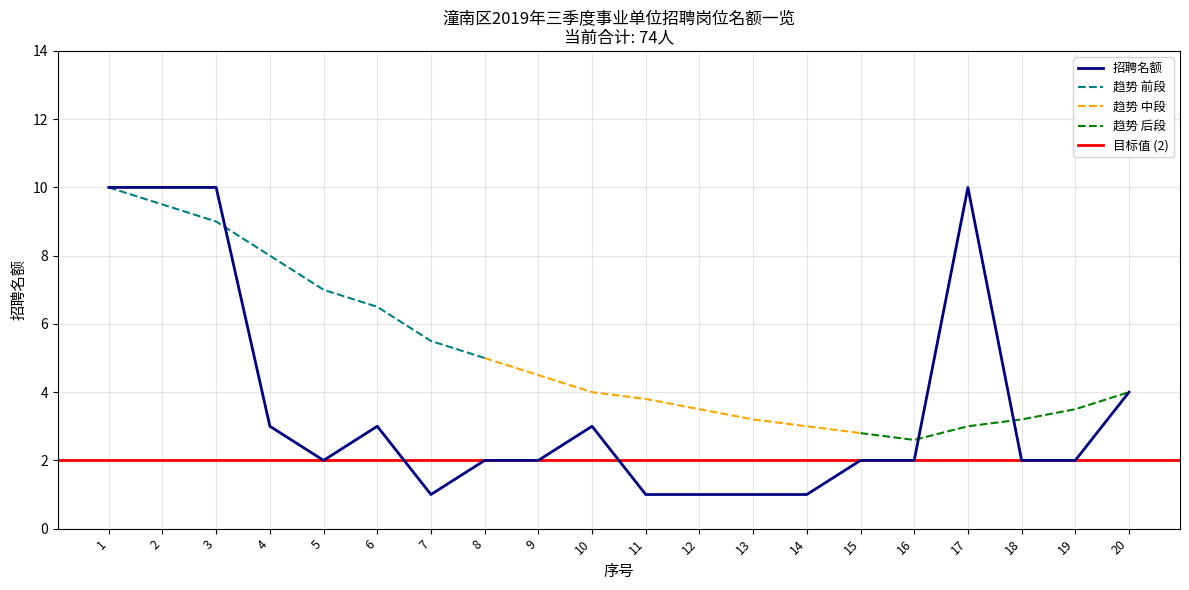

Which category has the highest value across all series?

1